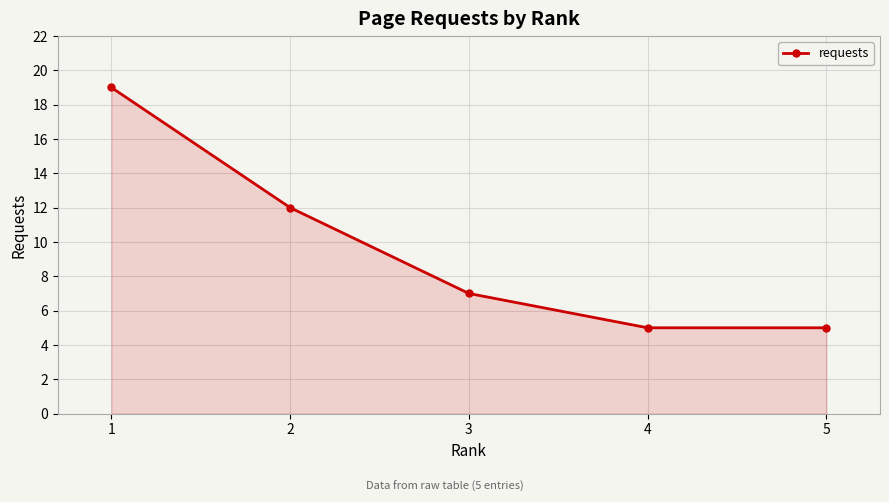

The chart shows a value of 5 at 4. True or false?

True